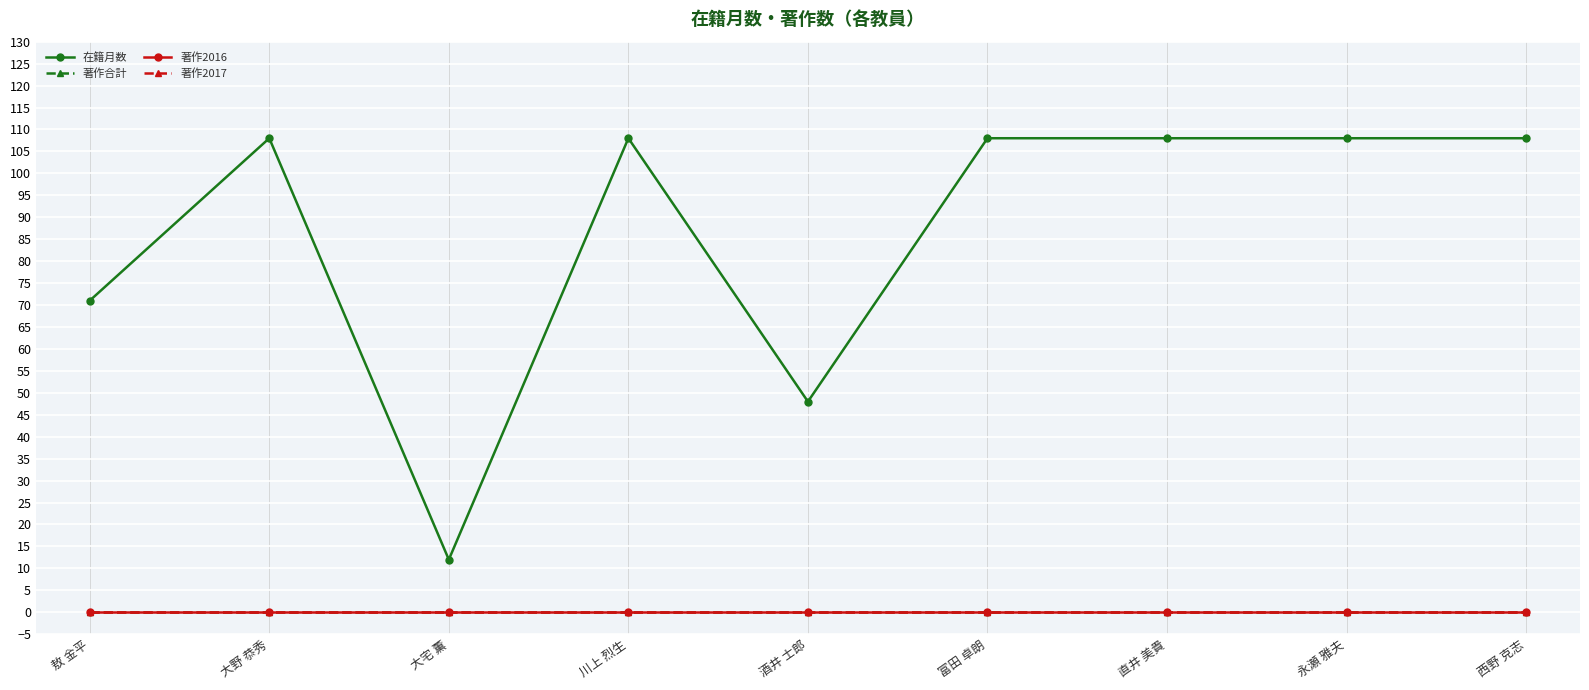

Read the 在籍月数 value at 直井 美貴, to the nearest 10.

110